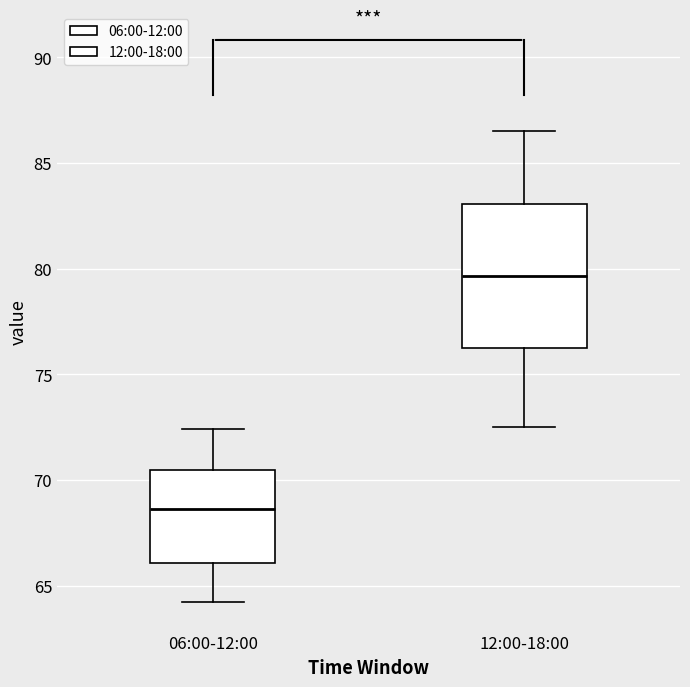

Which box has the lowest median line?

06:00-12:00